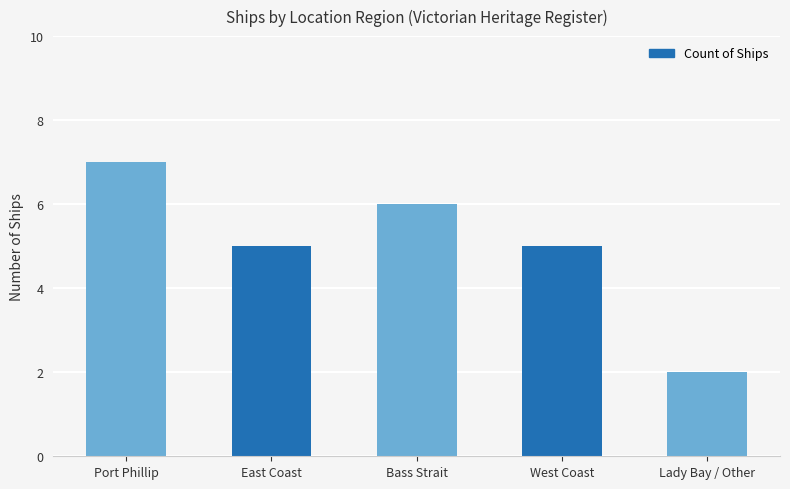

Which category has the highest value across all series?

Port Phillip